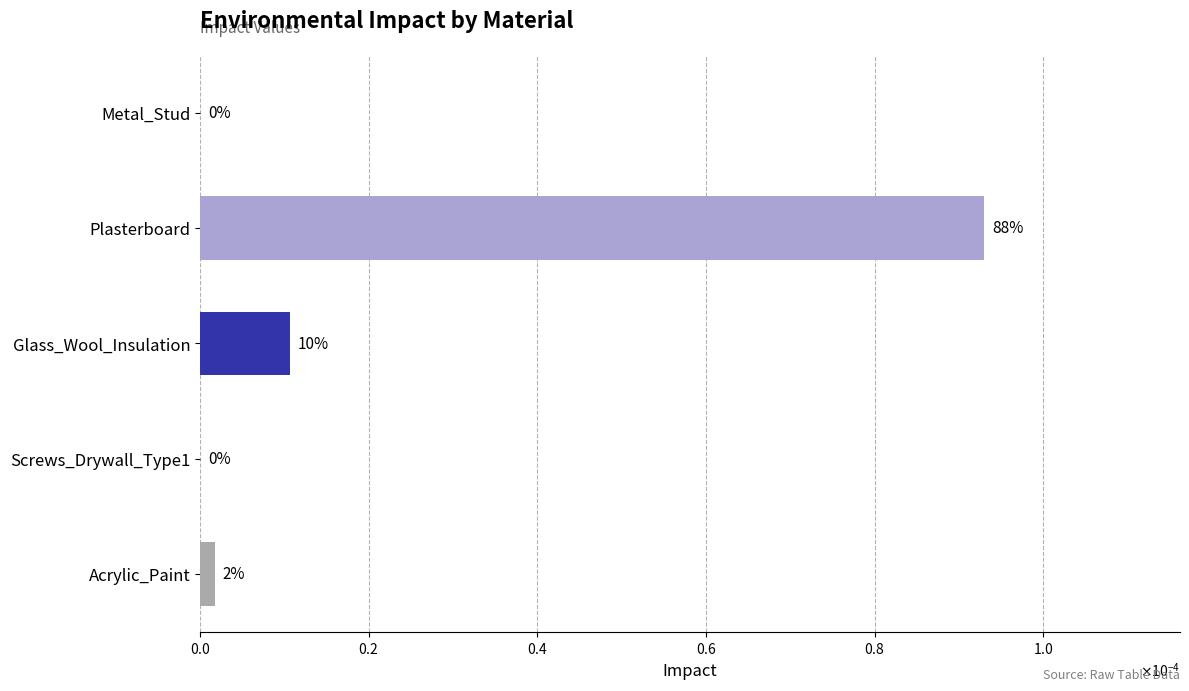

How many positive values are there?

3